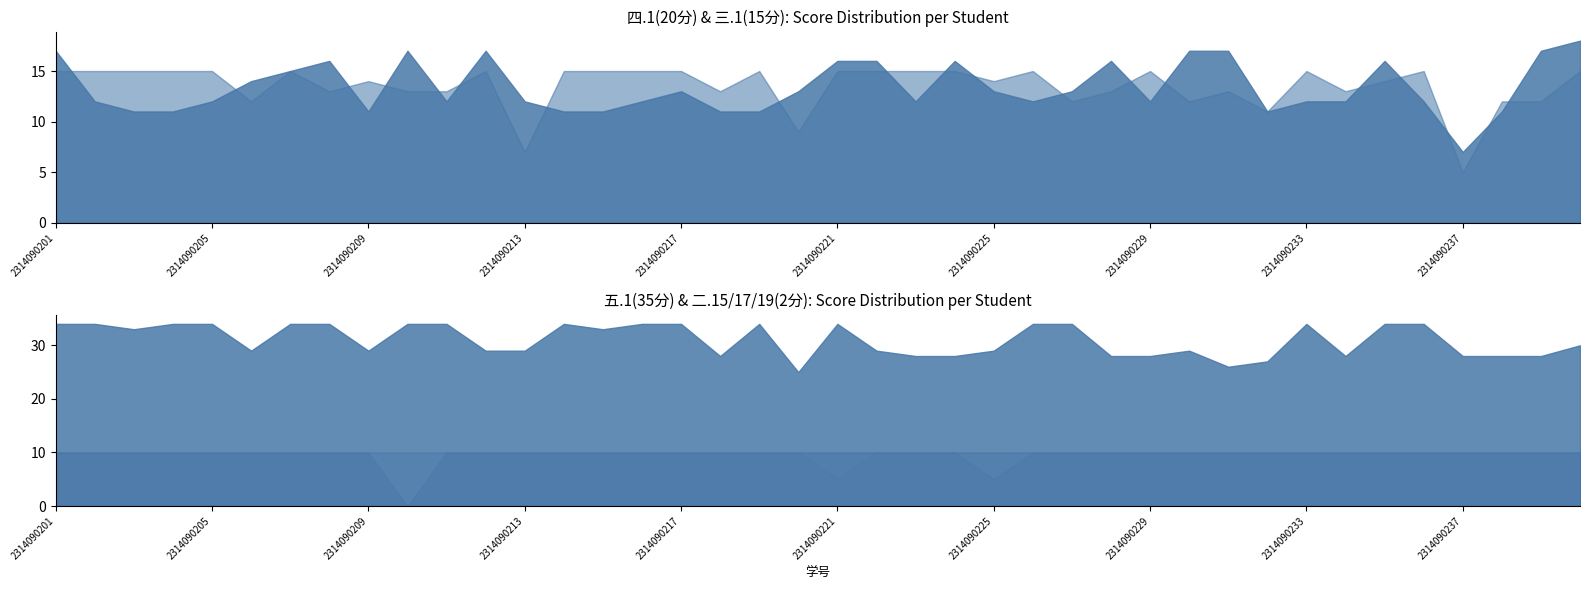

Which series has the widest spread of values?

四.1(20分)